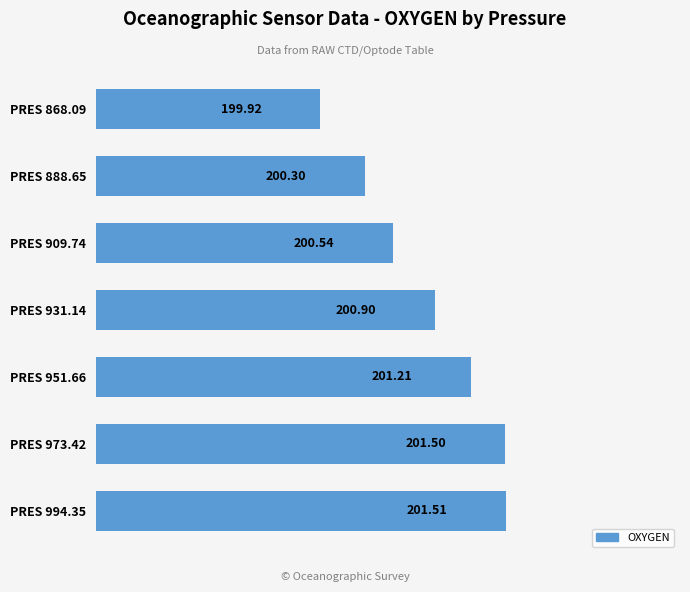

What is the sum of all values?

1405.9